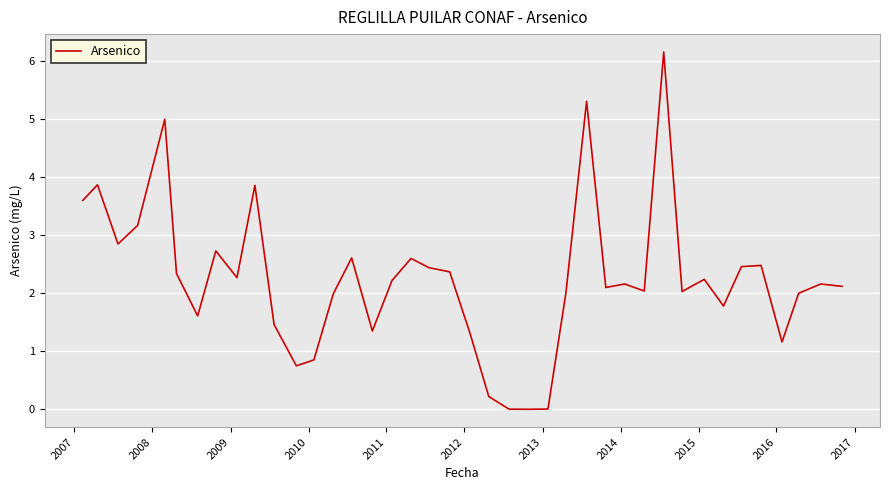

What is the greatest value displayed?

6.2